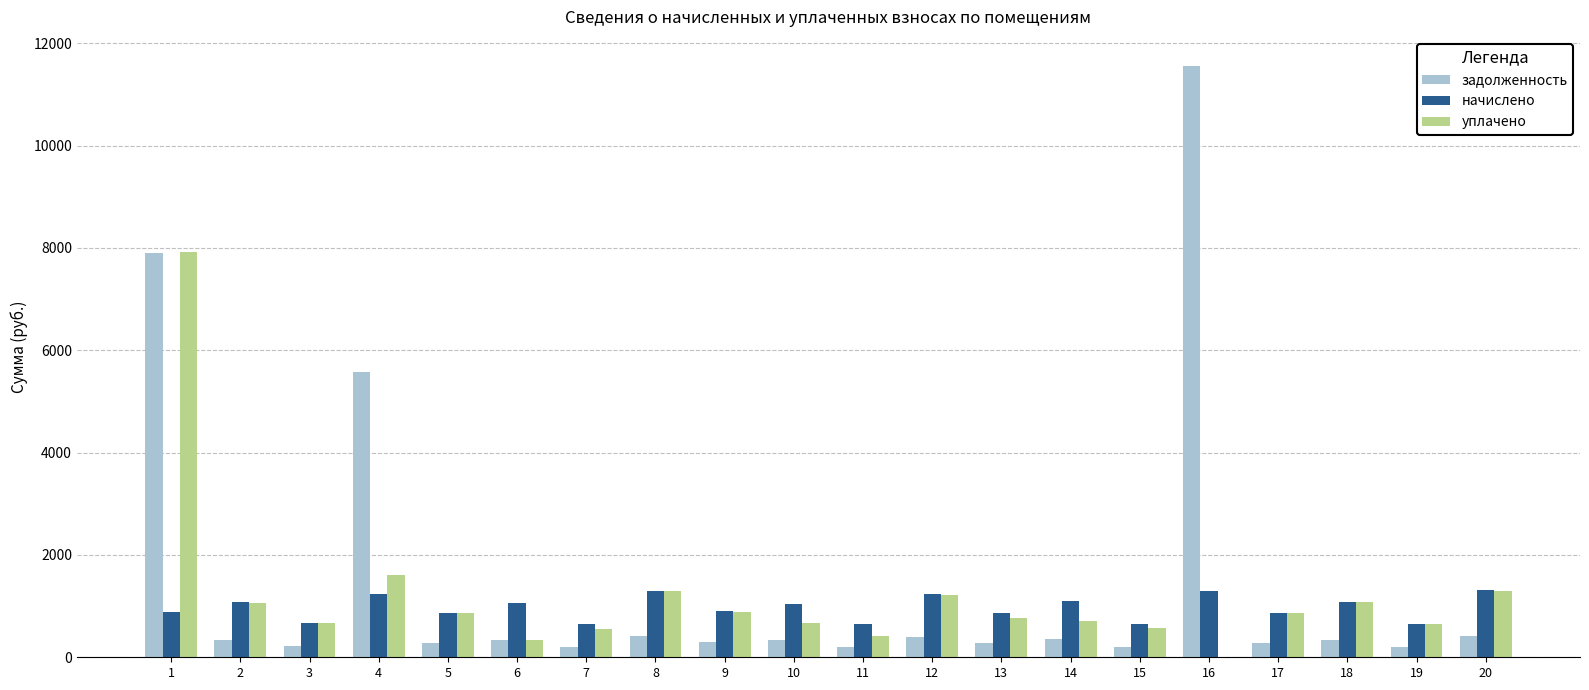

How many positive values does the уплачено series have?

19